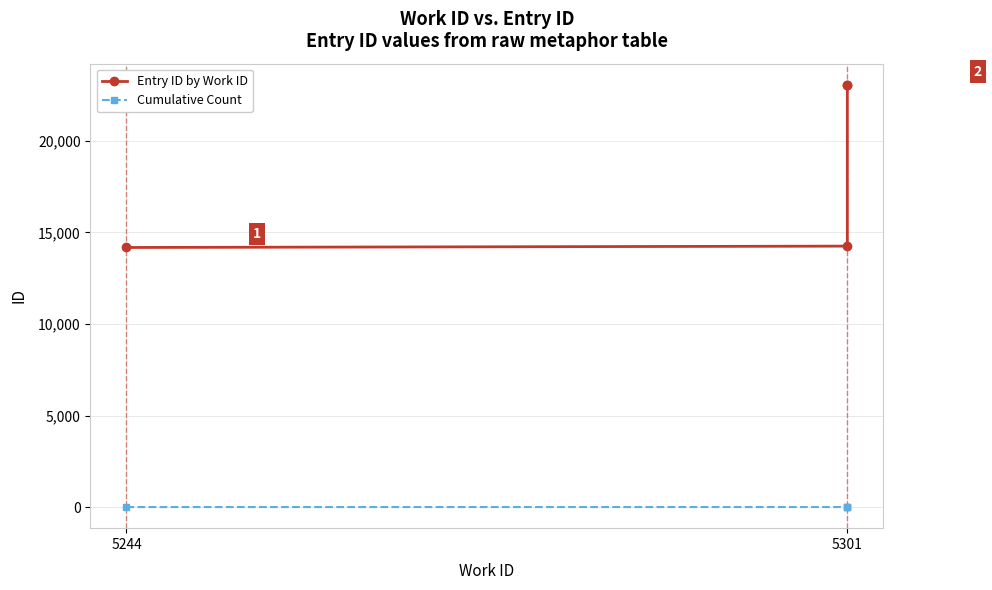

At 5301, list the series in order from largest to smallest.

Entry ID by Work ID, Cumulative Count